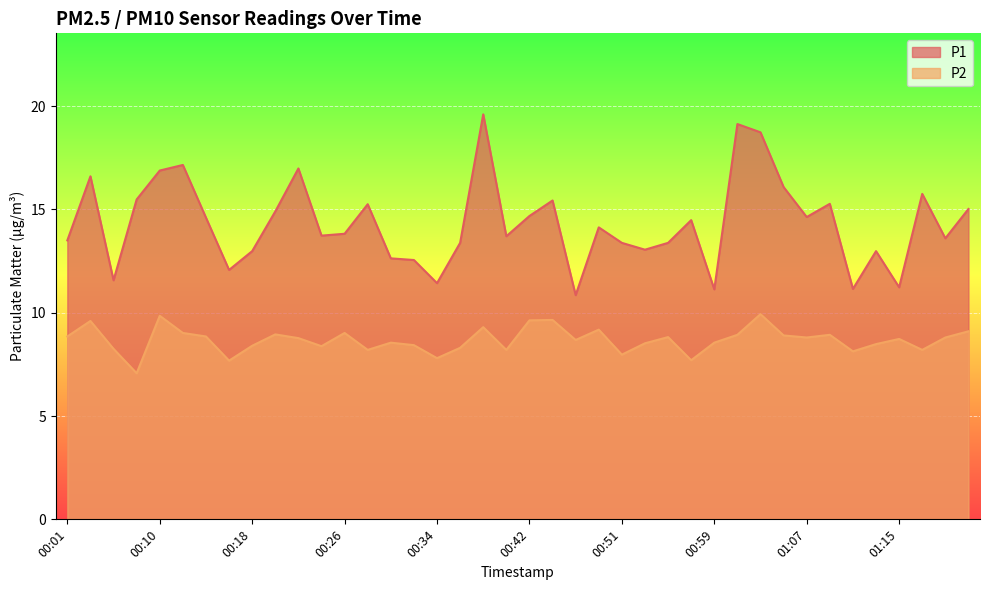

Rank the series at 01:03 from highest to lowest value.

P1, P2